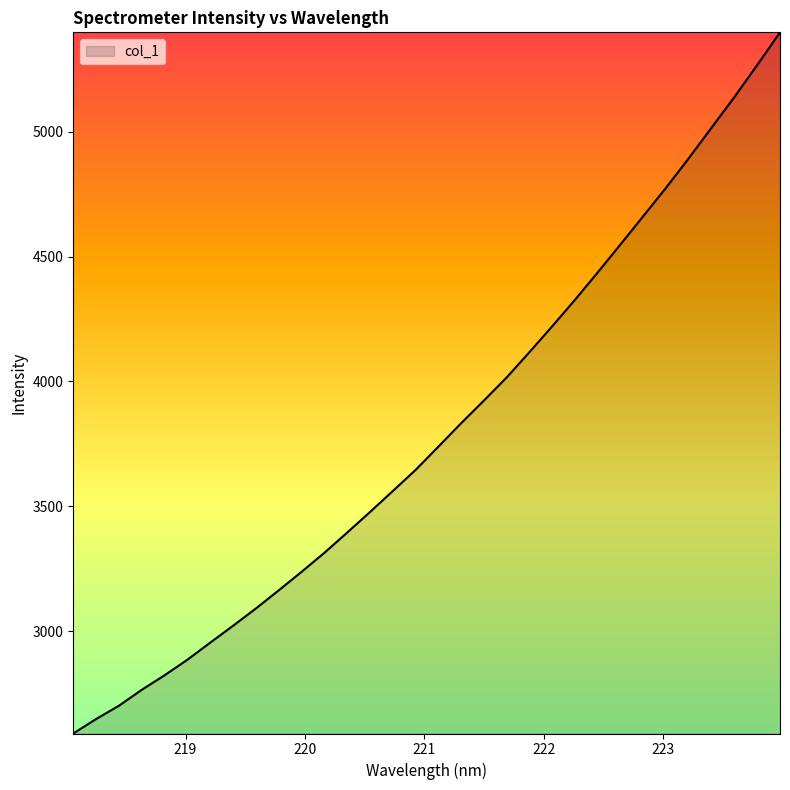

What is the sum of all values?

121580.6